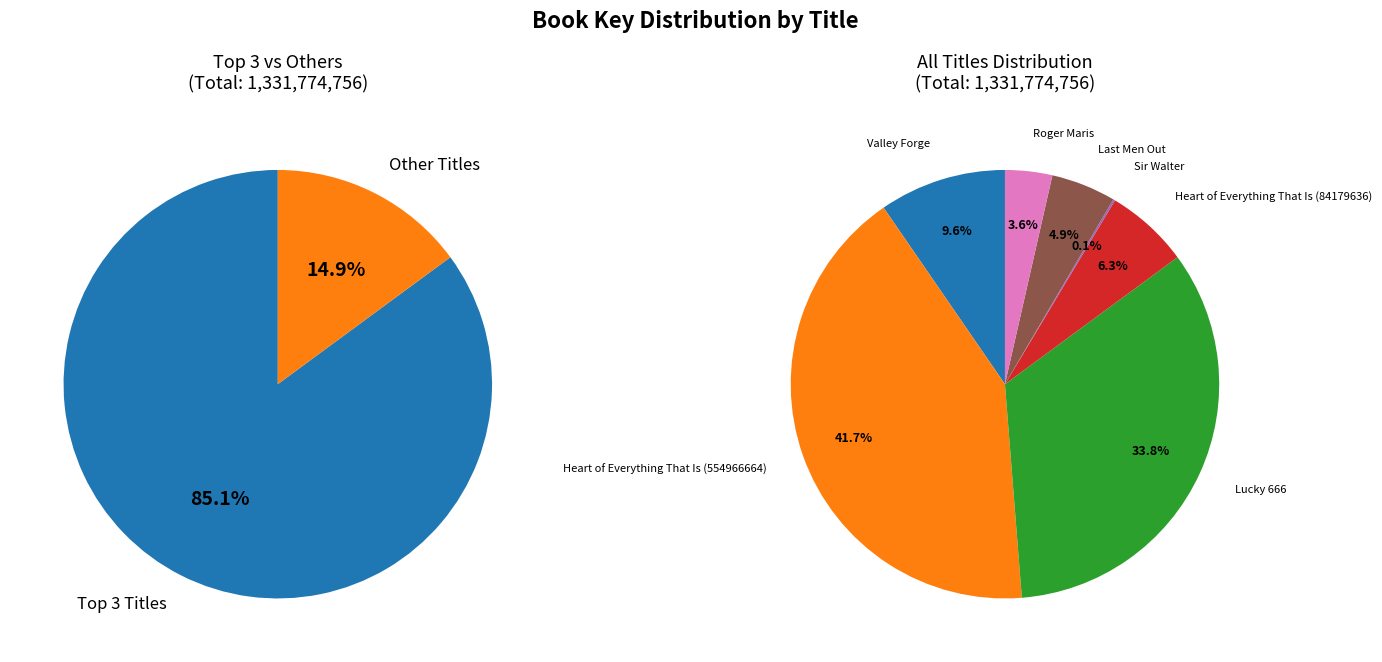

Is there a majority slice in this chart?

No